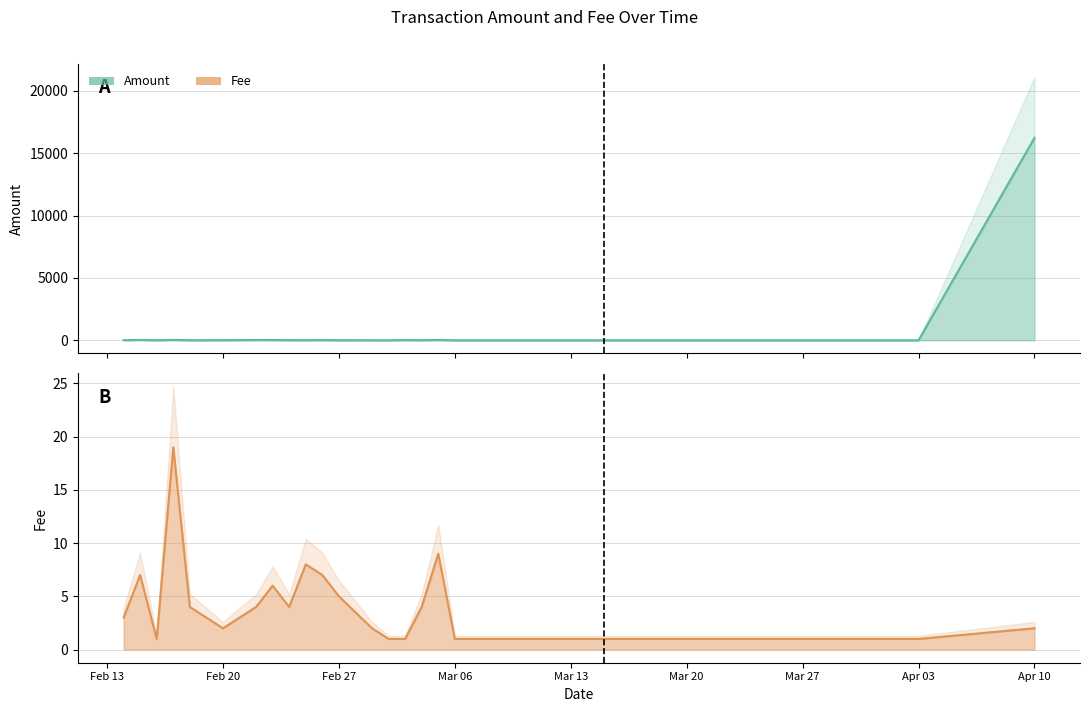

Which series changed the most between 2017-02-17 and 2017-03-05?

Fee